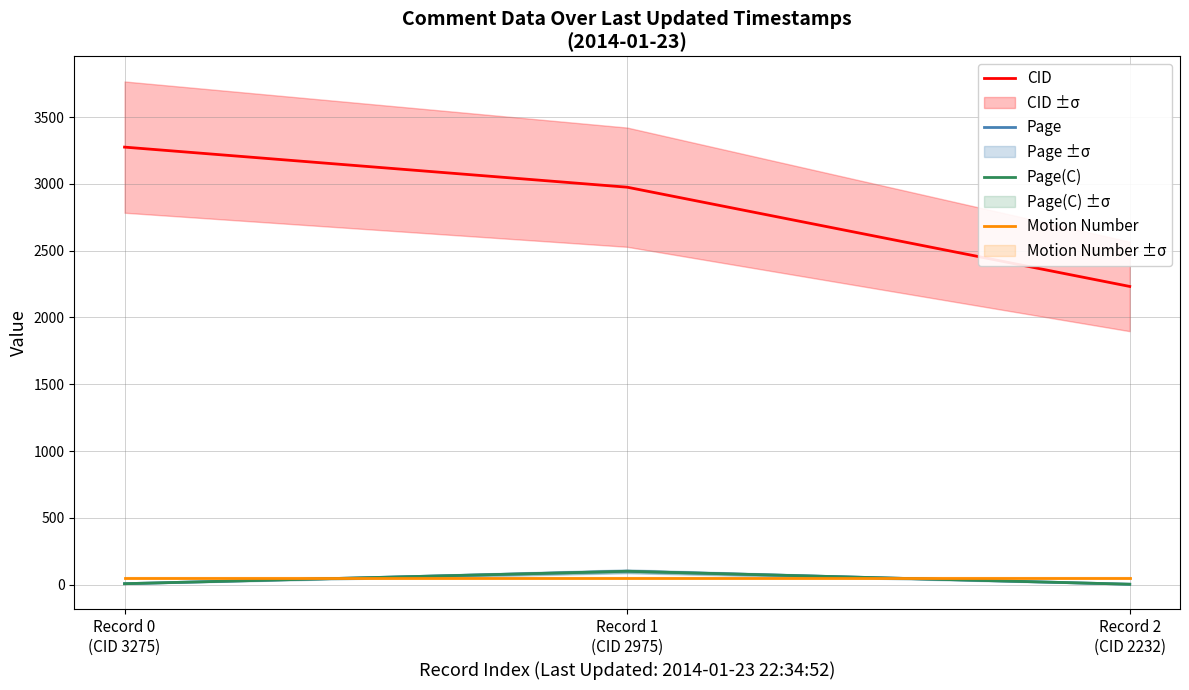

Reading left to right, transcribe all the data shown in this chart.

CID: 3275.0	2975.0	2232.0
Page: 7.0	100.0	3.0
Page(C): 7.0	100.0	3.0
Motion Number: 52.0	52.0	52.0